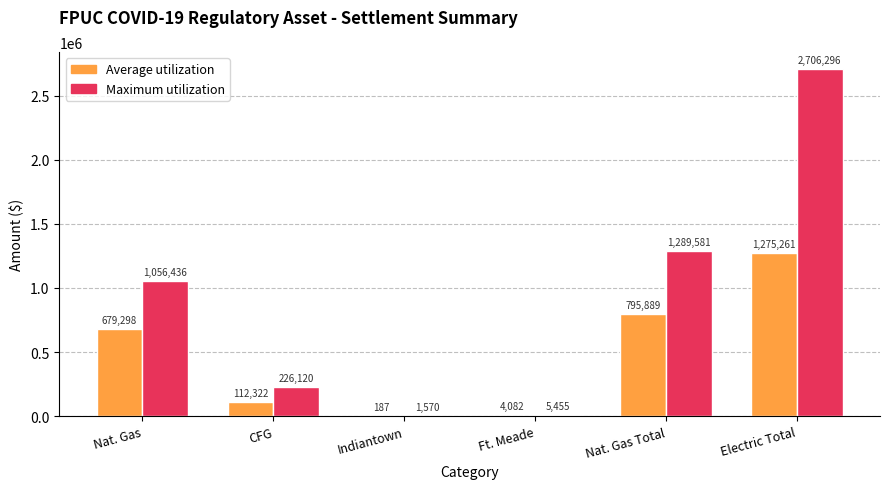

The Maximum utilization series shows 5454.9 at Ft. Meade. True or false?

True